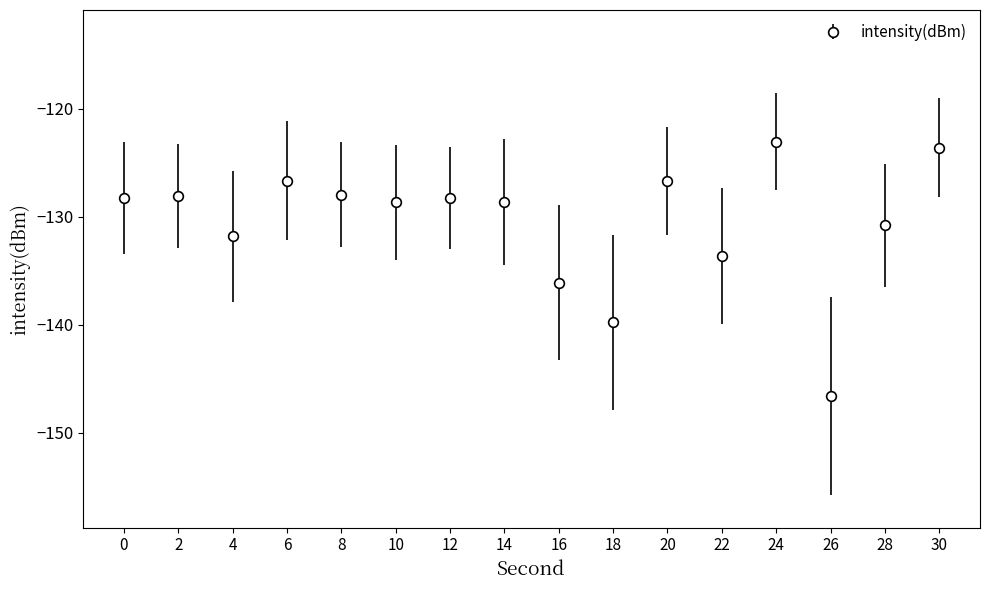

Where is the first local minimum?

4